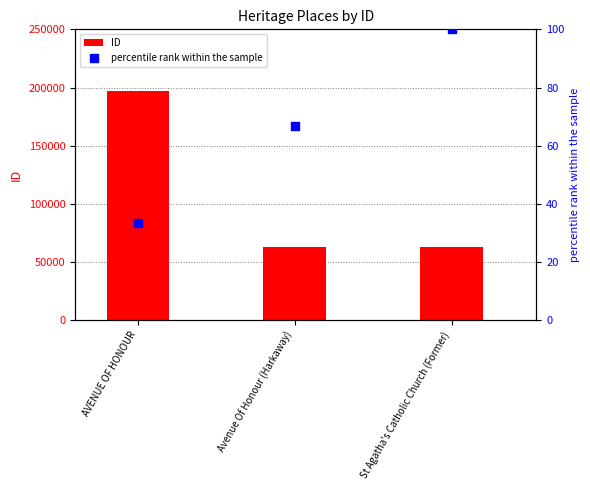

Is the value of percentile rank within the sample at St Agatha's Catholic Church (Former) greater than the value of ID at AVENUE OF HONOUR?

No